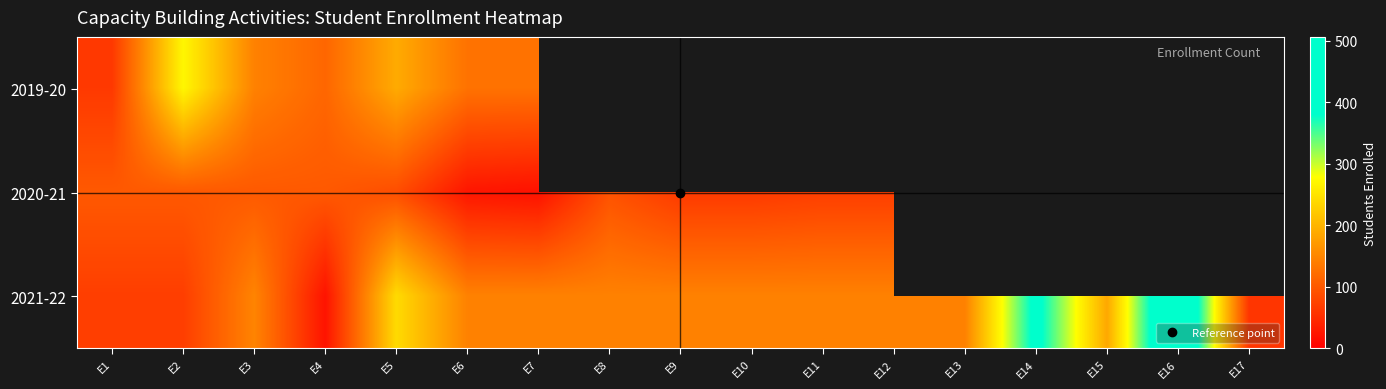

How many data points does each series have?

17